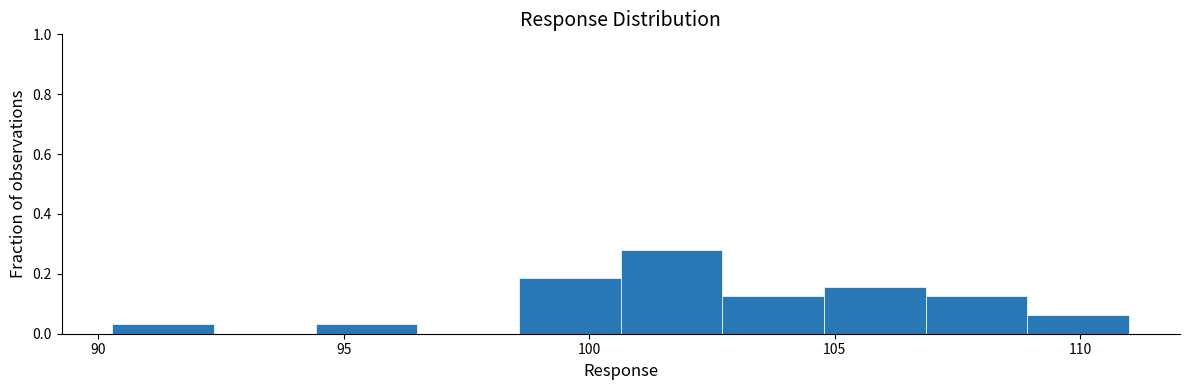

Reading left to right, list every bar in this chart as the range it spans on the x-axis followed by its height. Neither the bar edges nor the heights are printed on the chart, so give them approximately, as read against the axes.

90.5 to 92.5: 0.04
92.5 to 94.5: 0
94.5 to 96.5: 0.04
96.5 to 98.5: 0
98.5 to 100.5: 0.18
100.5 to 102.5: 0.28
102.5 to 105.0: 0.12
105.0 to 107.0: 0.16
107.0 to 109.0: 0.12
109.0 to 111.0: 0.06